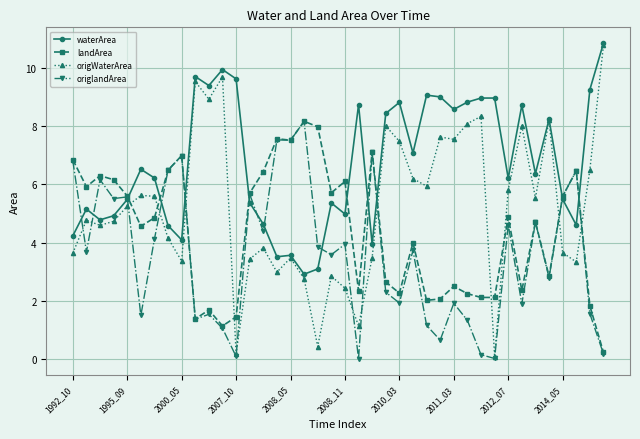

Which series has the largest total across all categories?

waterArea